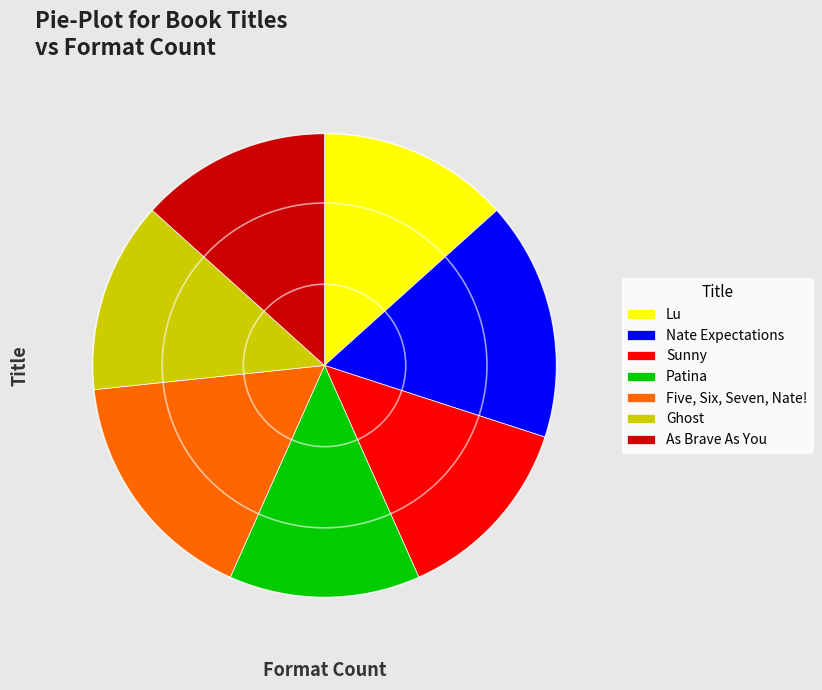

Does As Brave As You represent more than half of the total?

No